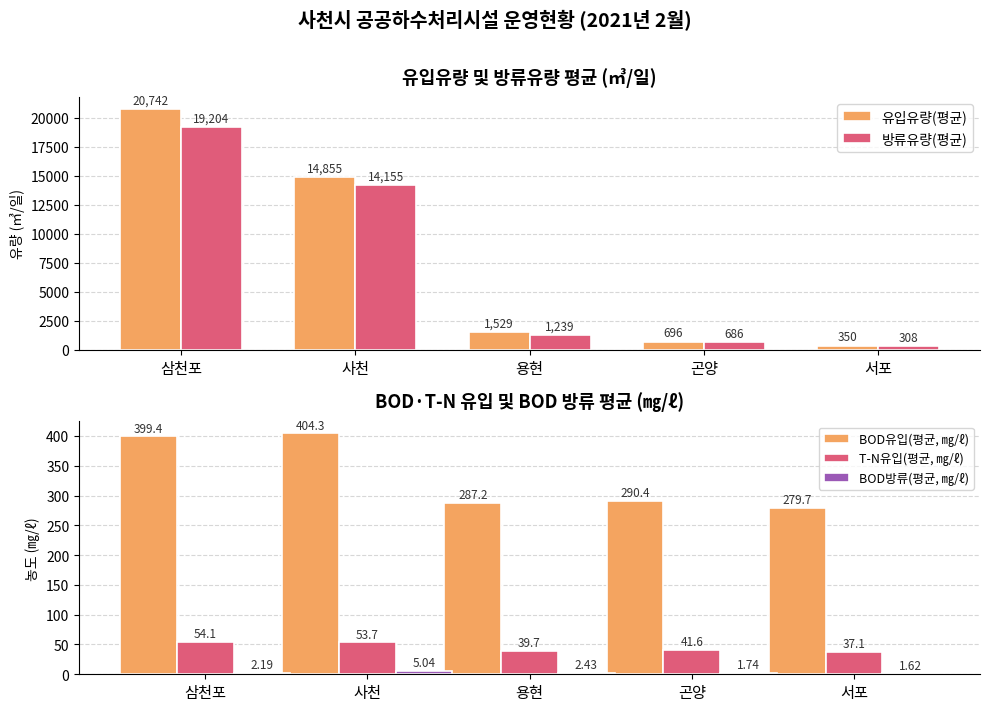

What is the sum of the T-N유입(평균, ㎎/ℓ) values at 서포 and 사천?

90.8